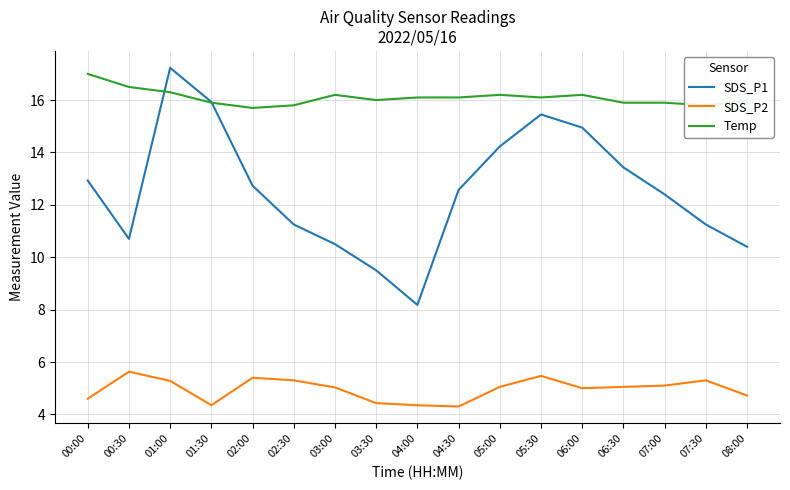

Where is the first local maximum for SDS_P2?

00:30